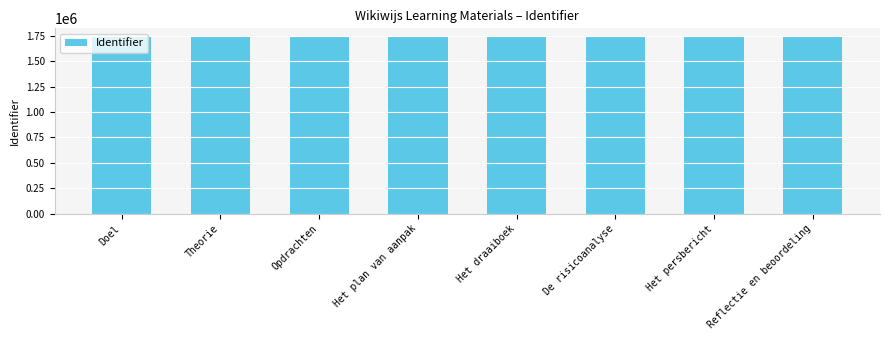

What is the minimum value shown in the chart?

1736675